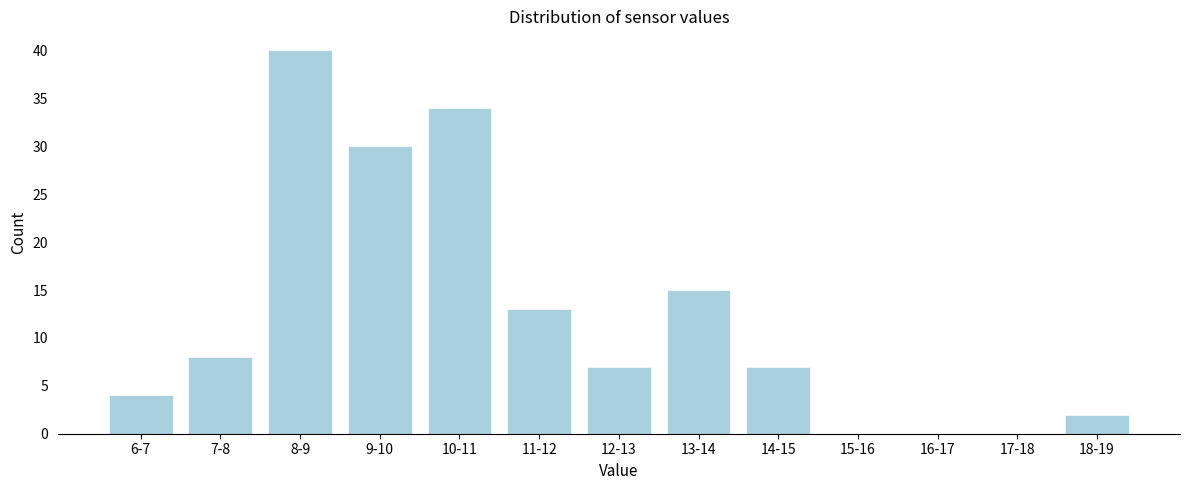

Reading right to left, what are all the values shown in this chart?

18-19=2	17-18=0	16-17=0	15-16=0	14-15=7	13-14=15	12-13=7	11-12=13	10-11=34	9-10=30	8-9=40	7-8=8	6-7=4